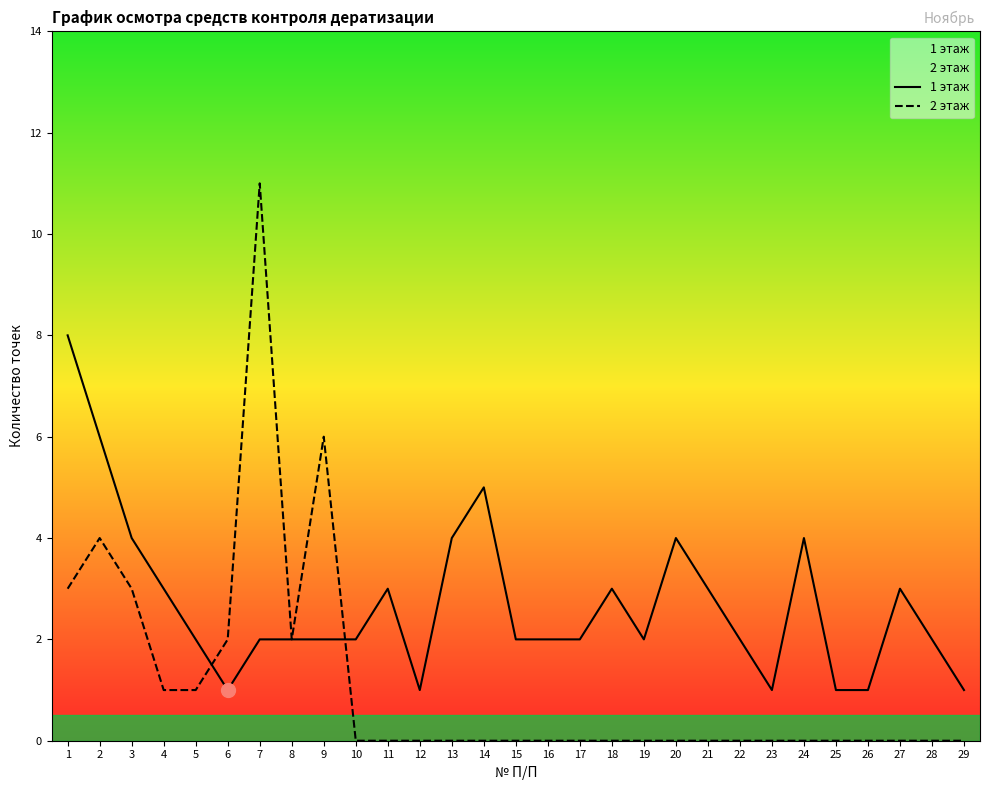

Where do 1 этаж and 2 этаж first cross each other?

5 and 6